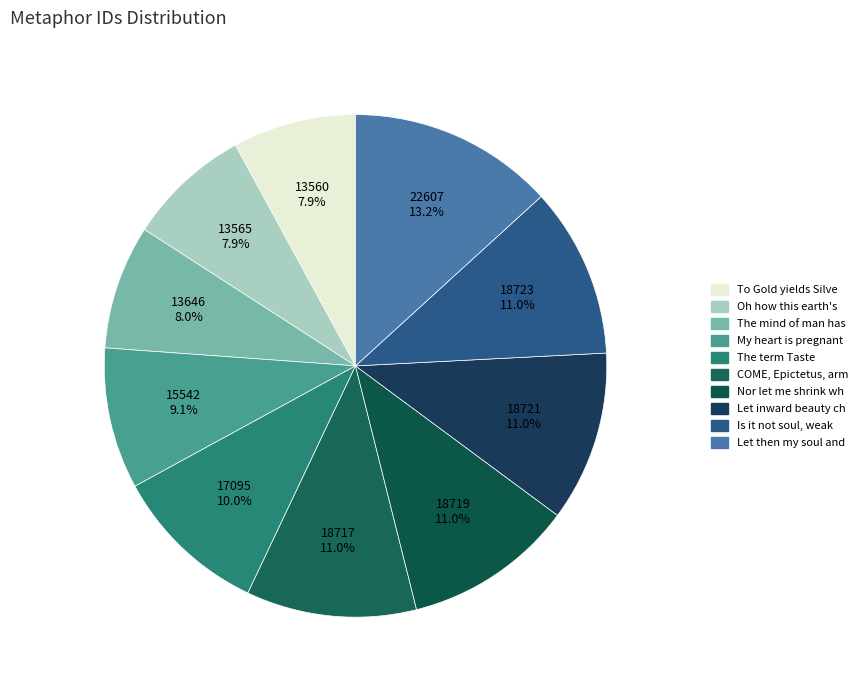

Is there a majority slice in this chart?

No